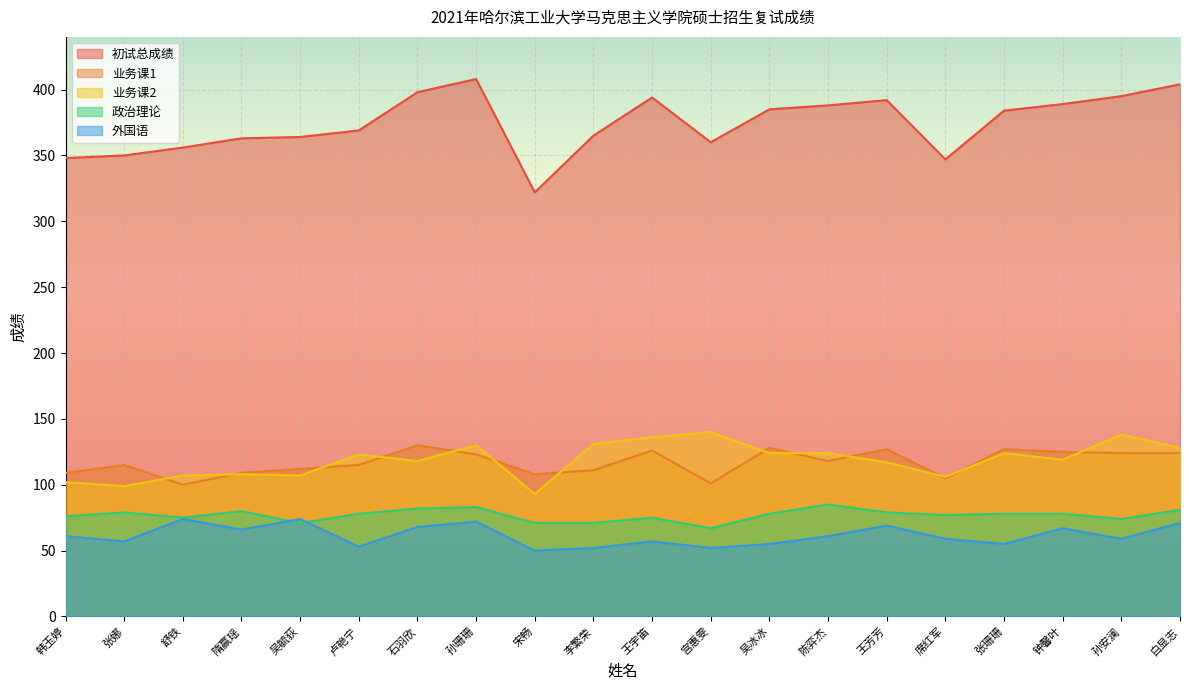

The value of 外国语 at 张珊珊 is 55. True or false?

True